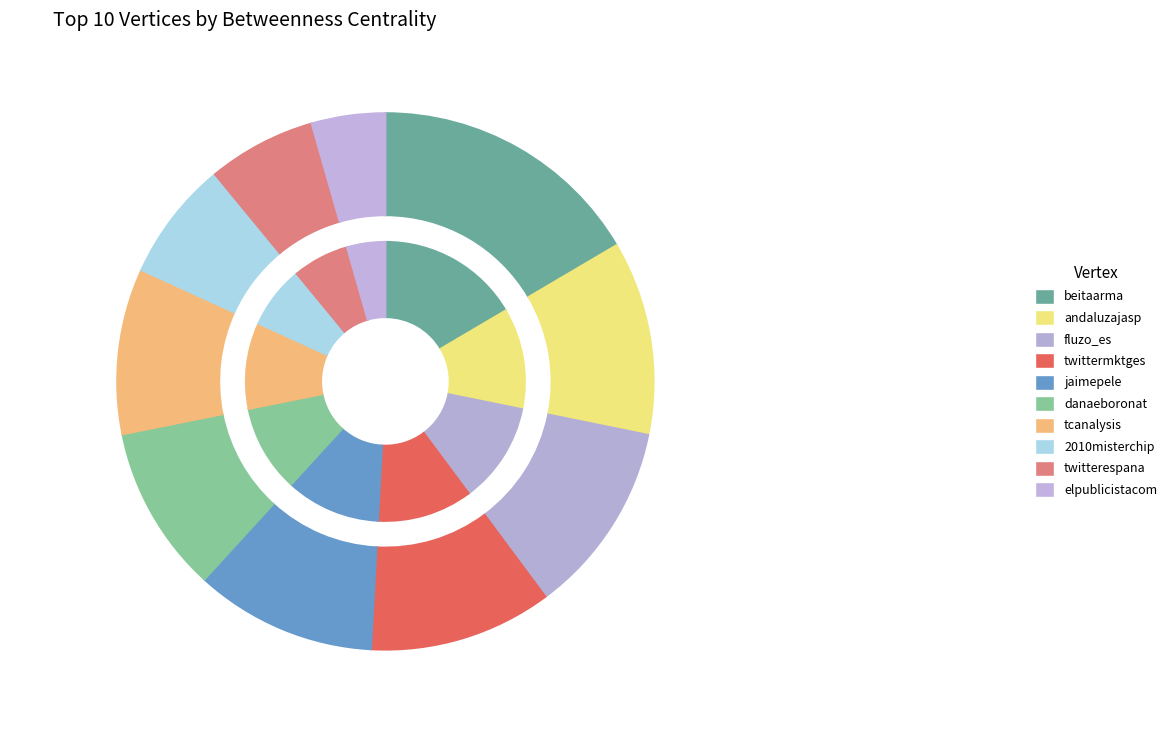

How many slices are in this pie chart?

10